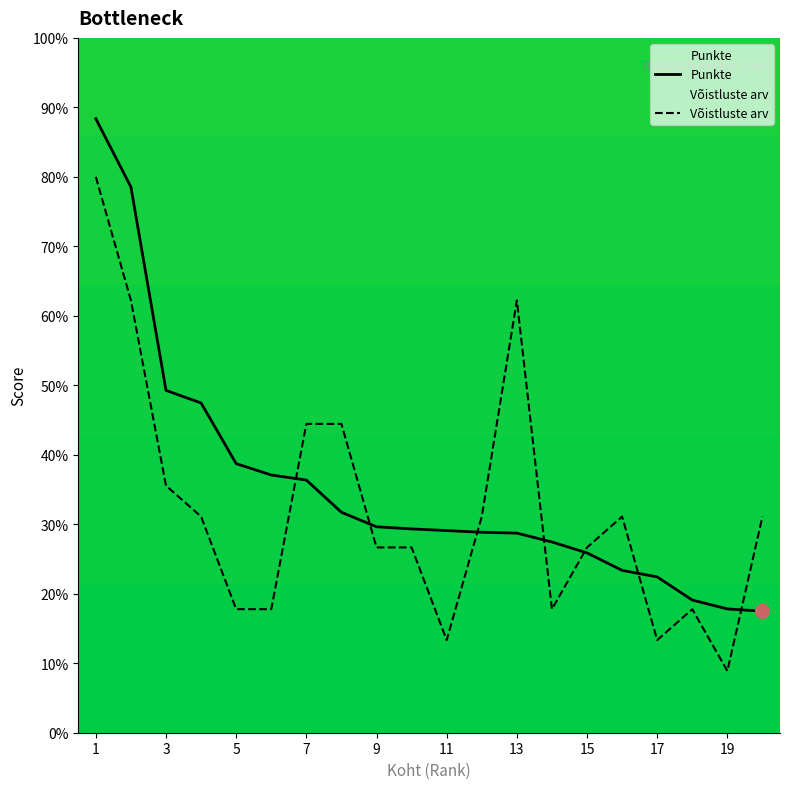

Between 4 and 7, which is larger?

4